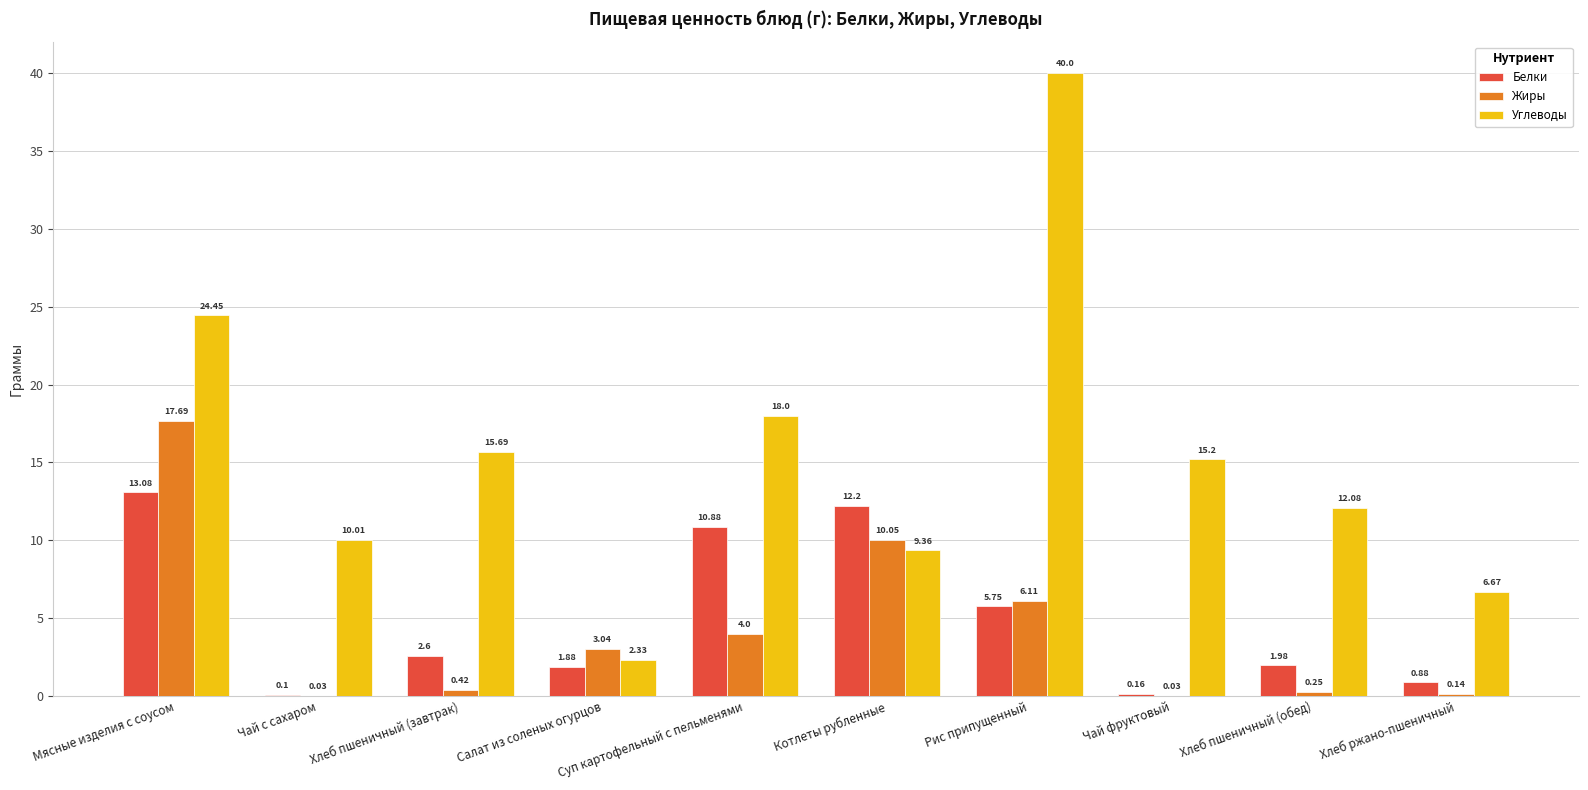

Are the bars grouped side by side (vs. stacked)?

Yes